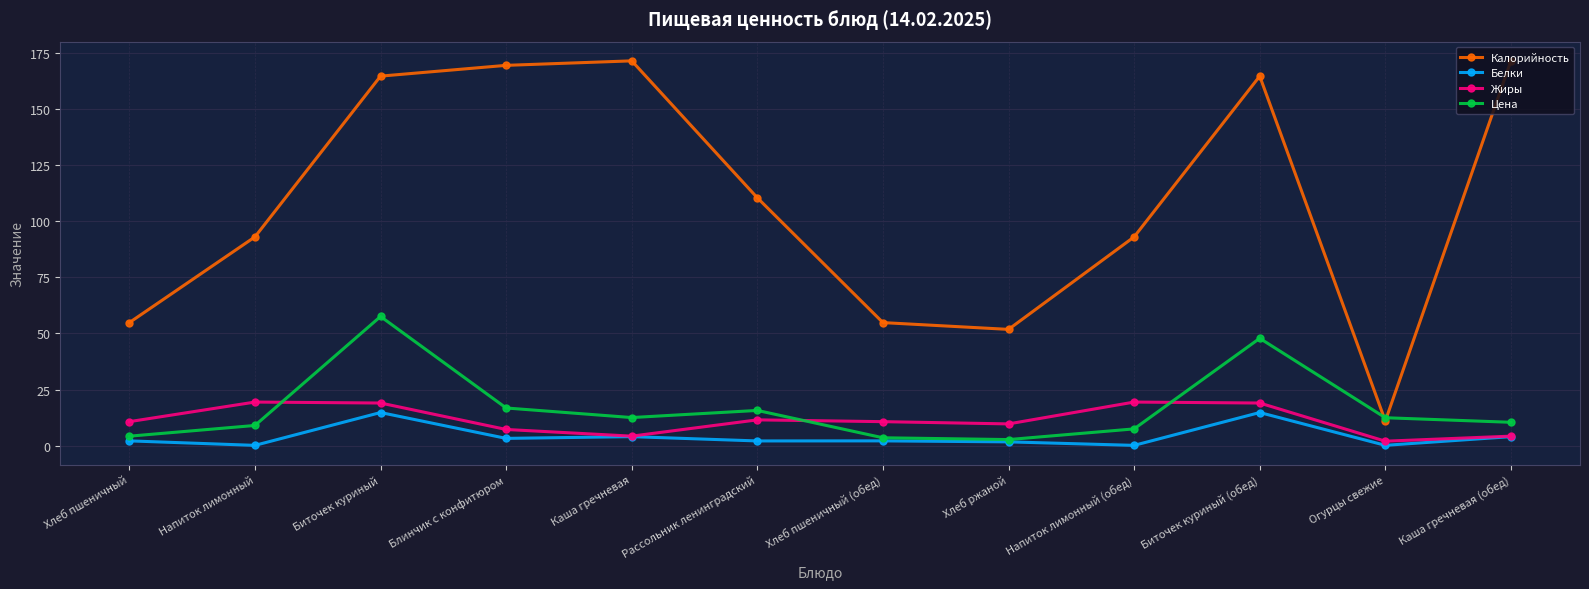

Does the chart have visible grid lines?

Yes